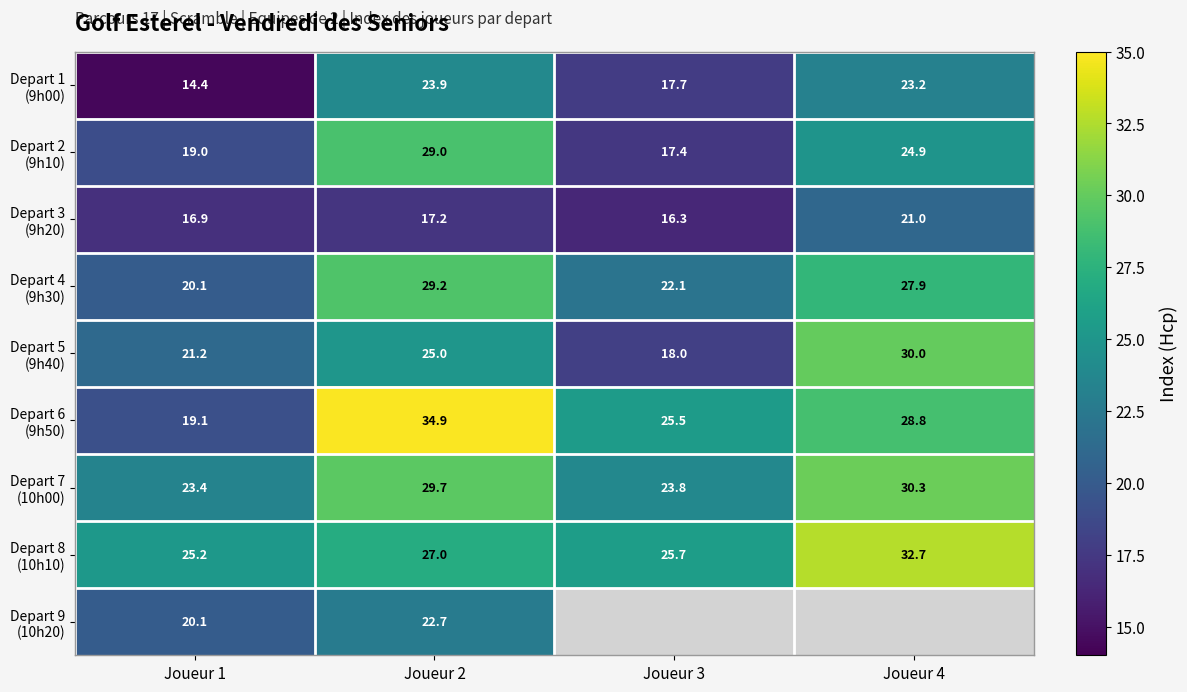

What is the average value of the Depart 5 (9h40) series?

23.6